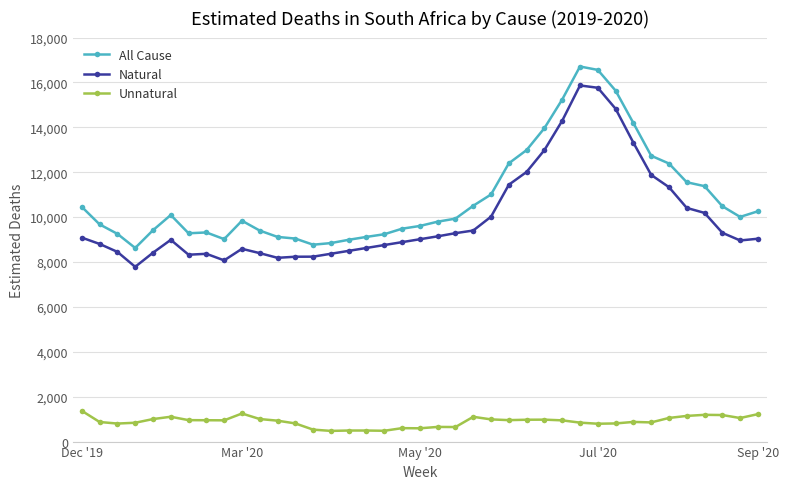

How many values in the Natural series are below 9015?

19